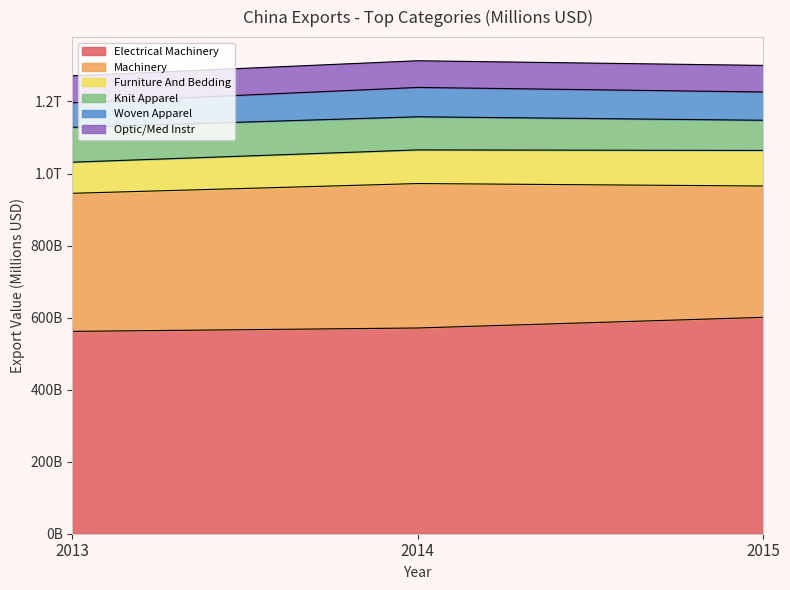

How many data points in Electrical Machinery are less than 571186?

1